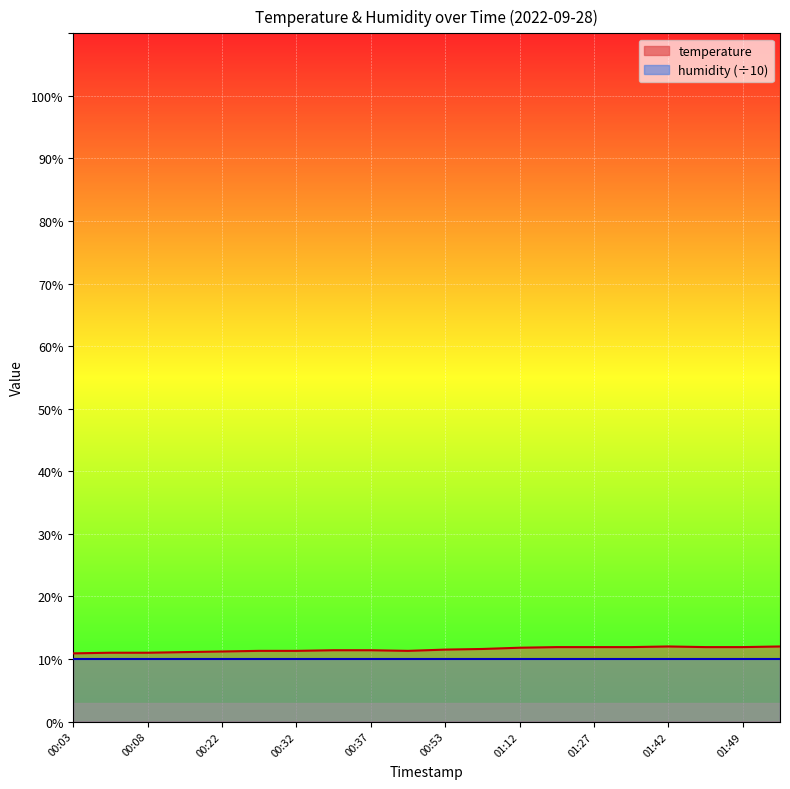

List the labels in order of value, largest first.

01:42, 01:52, 01:24, 01:27, 01:34, 01:44, 01:49, 01:12, 01:07, 00:53, 00:35, 00:37, 00:30, 00:32, 00:40, 00:22, 00:13, 00:05, 00:08, 00:03